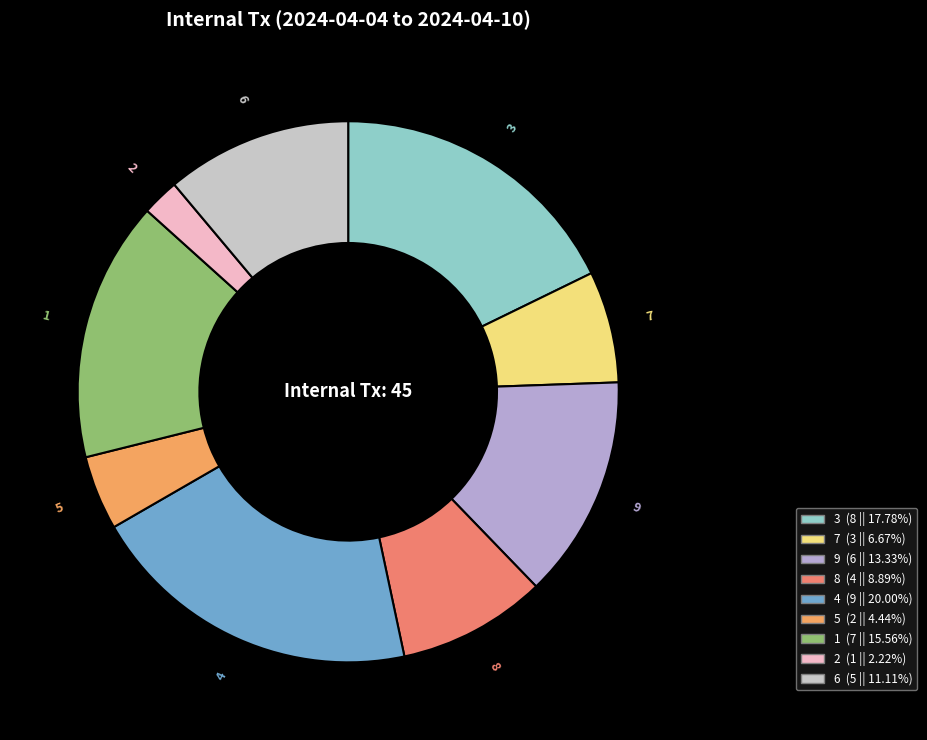

To the nearest percent, what is the difference between the 3 and 8 slice percentages?

9%